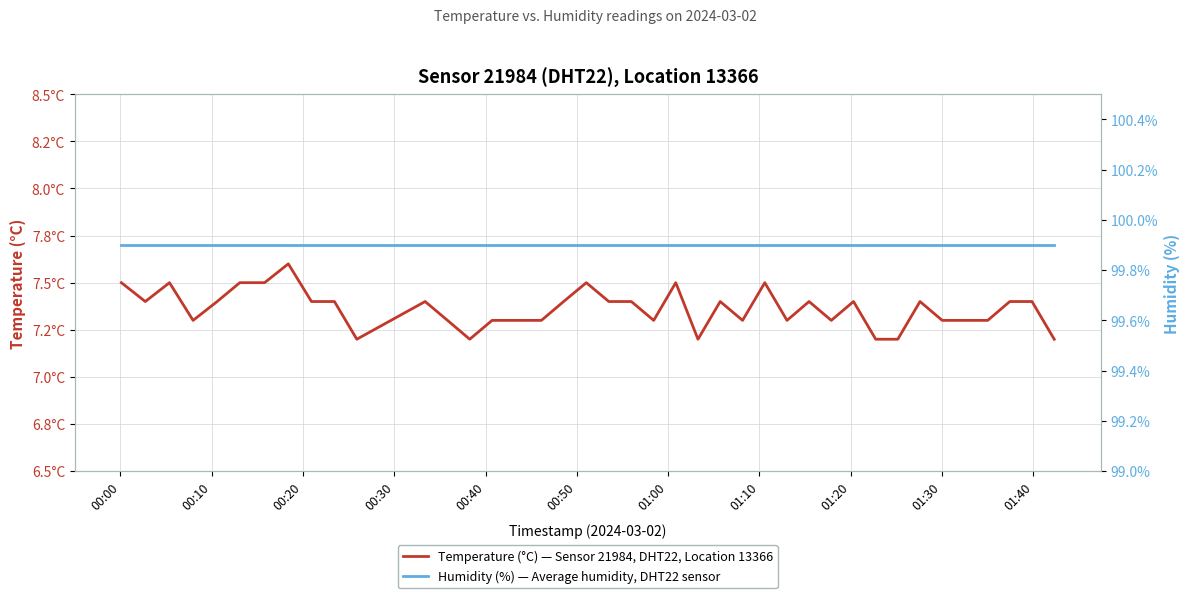

What is the minimum value for Humidity (%) — Average humidity, DHT22 sensor?

99.9